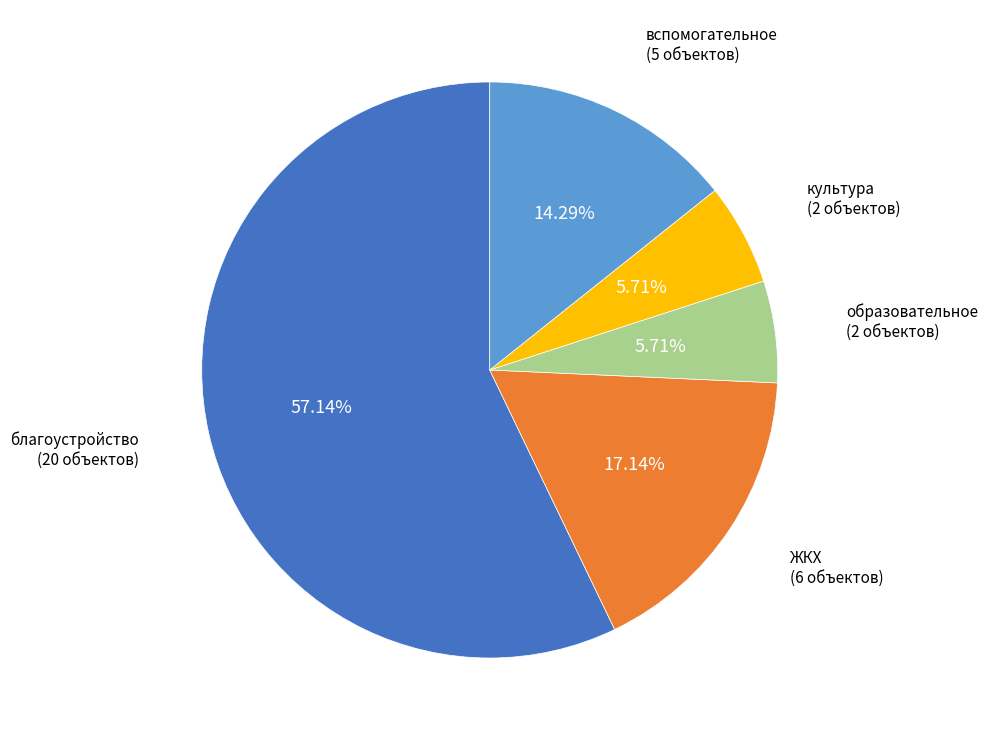

Does any single category account for the majority?

Yes